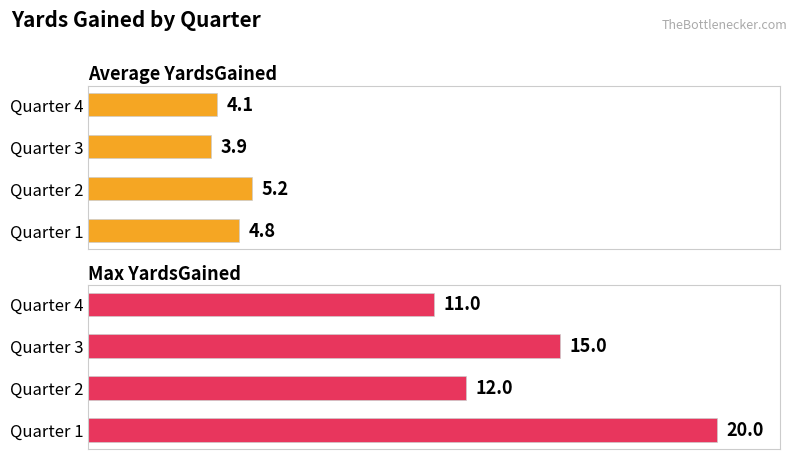

What is the total value across all series at Quarter 3?

18.9